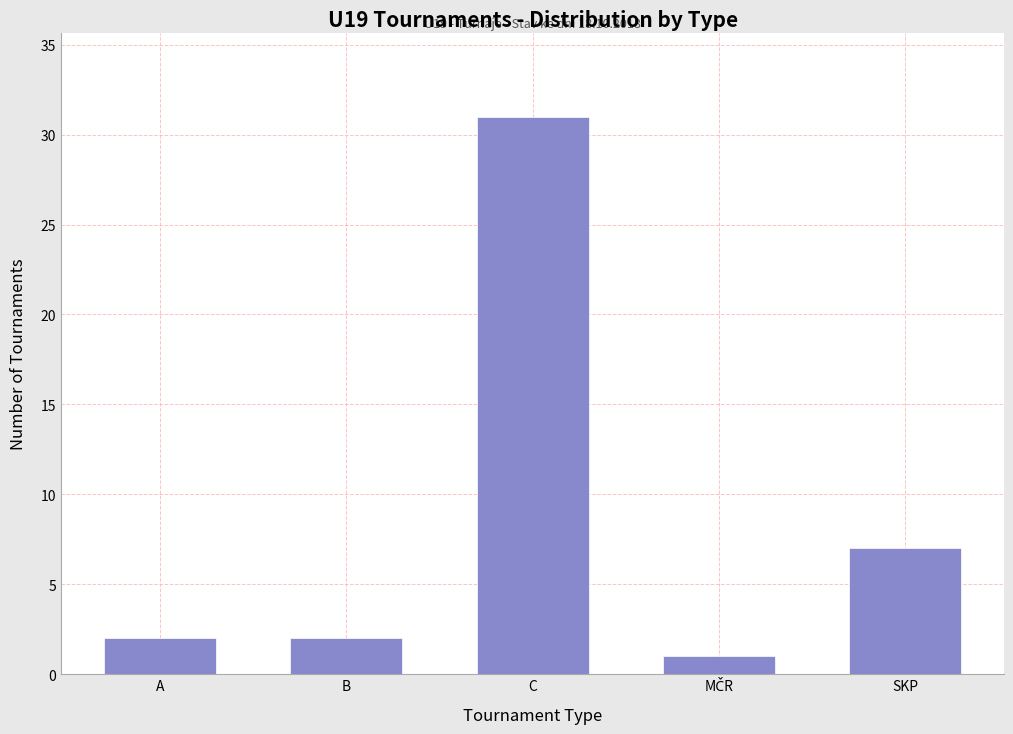

Reading left to right, extract all data points from this chart.

2	2	31	1	7